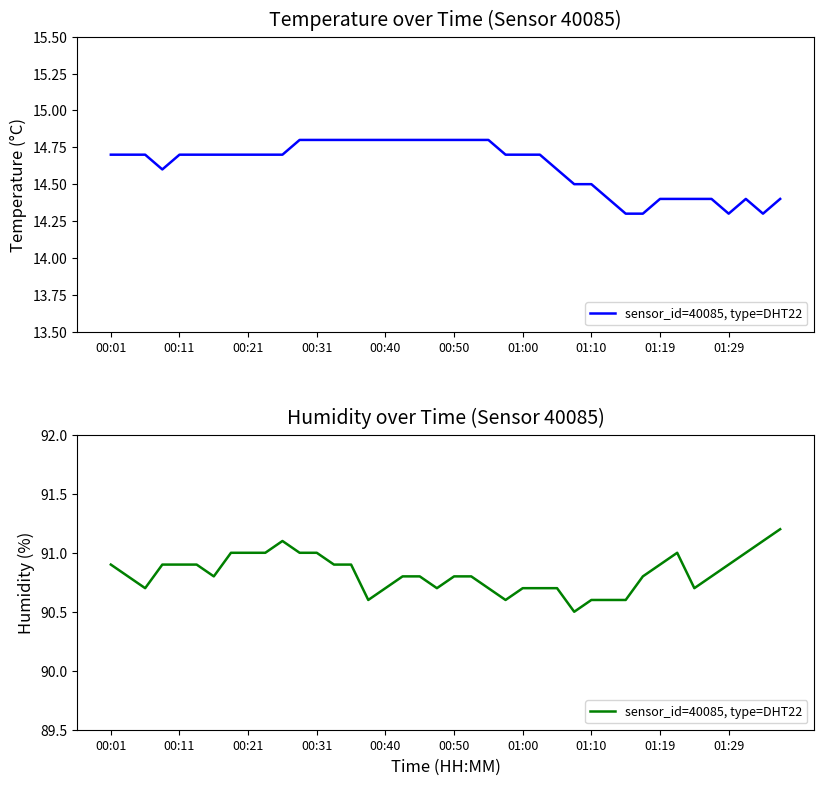

How many values are between 90 and 91?

37